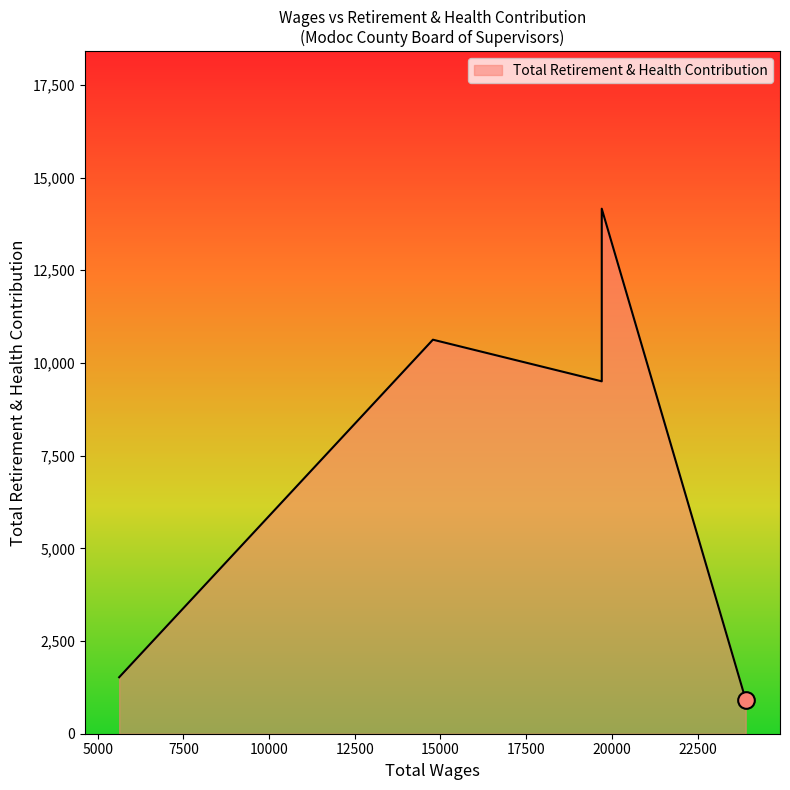

What is the greatest value displayed?

14160